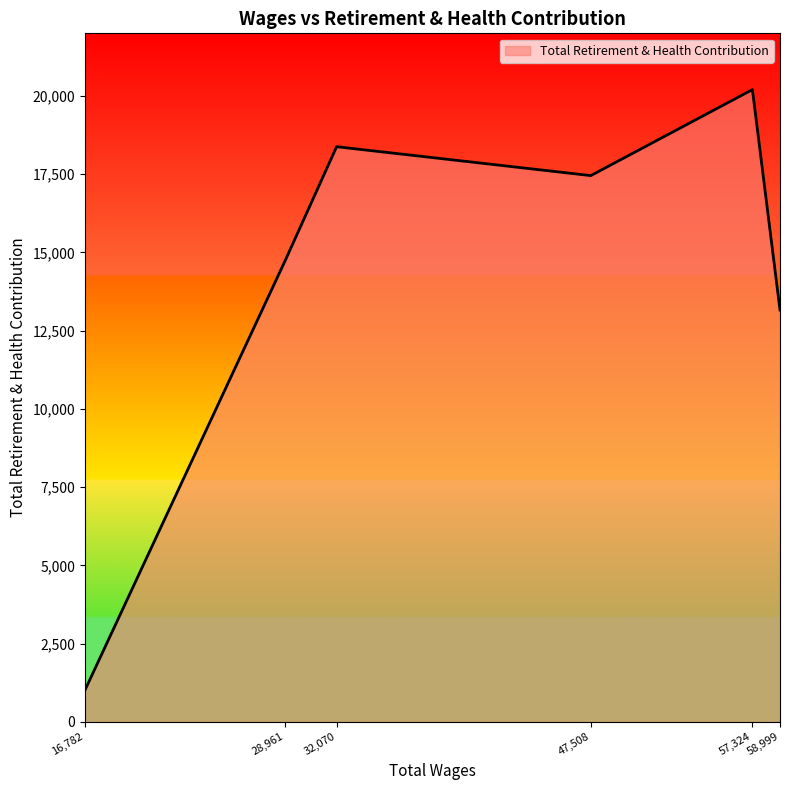

Count the number of categories in the chart.

6